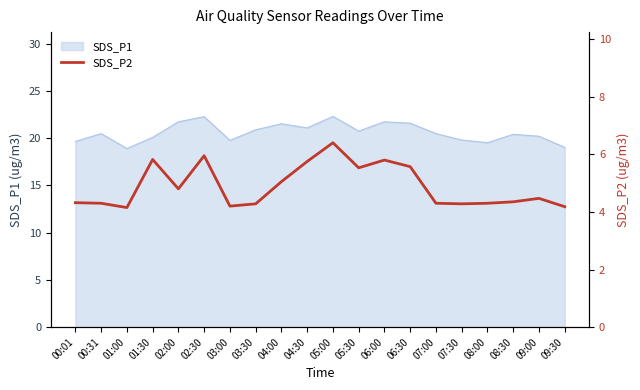

What is the maximum value for SDS_P1?

22.3